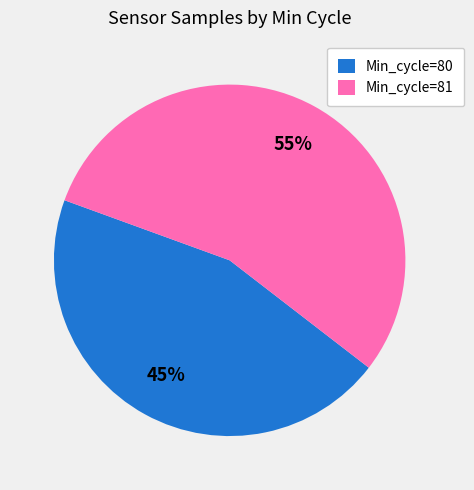

Does Min_cycle=81 account for over 50% of the chart?

Yes